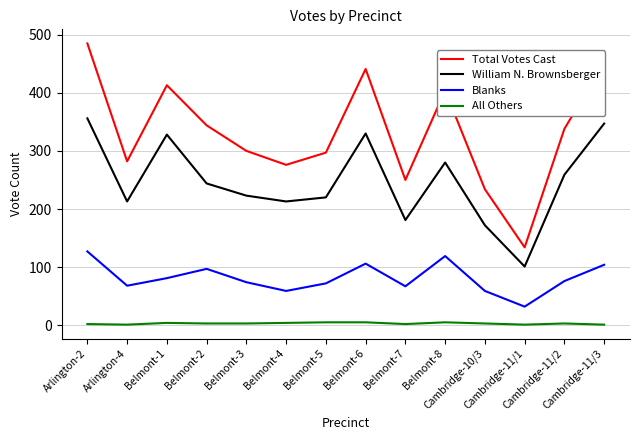

True or false: William N. Brownsberger and Total Votes Cast intersect in this chart.

False